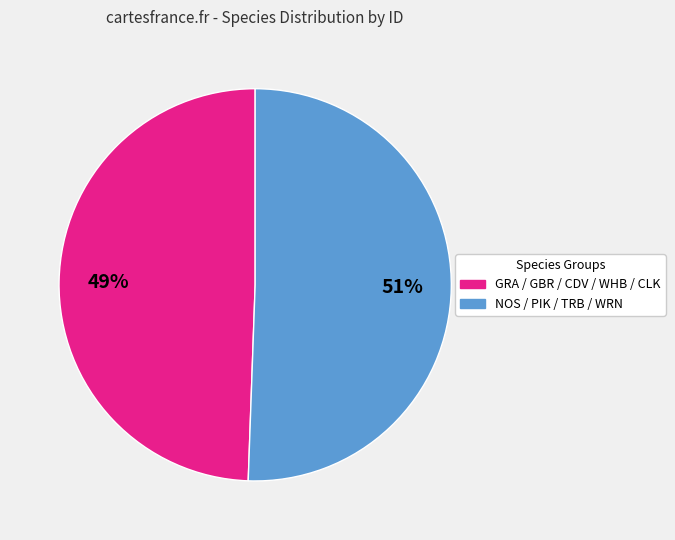

Count the number of slices in the pie.

2